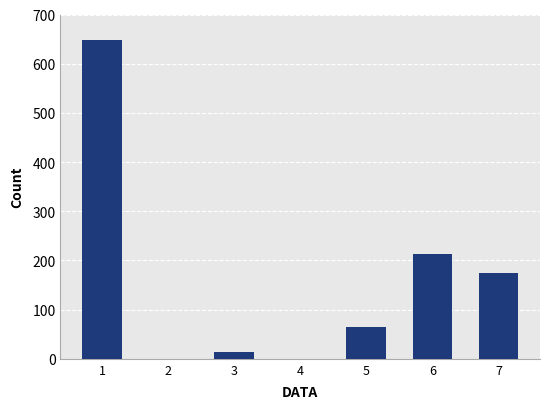

What is the change in value from 1 to 5?

-583.2